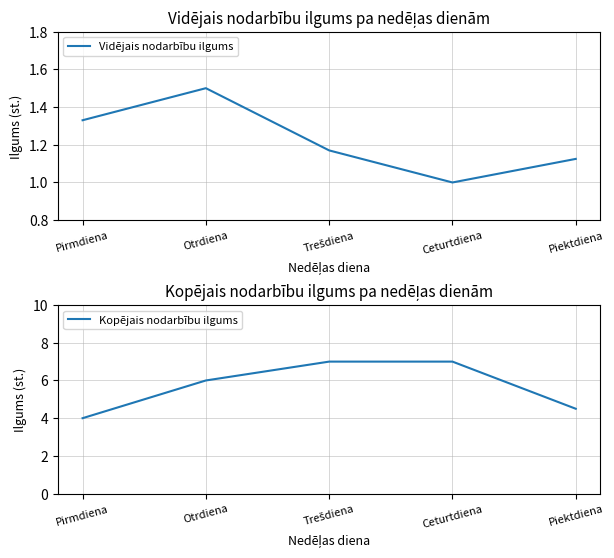

What is the sum of the Vidējais nodarbību ilgums values at Ceturtdiena and Otrdiena?

2.5